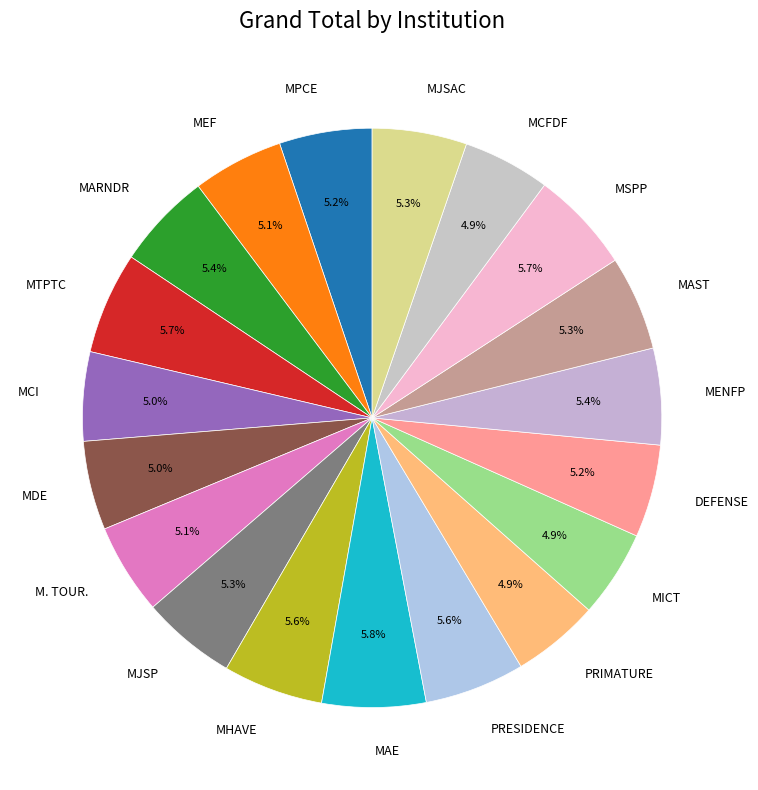

To the nearest percent, what is the average slice percentage?

5%